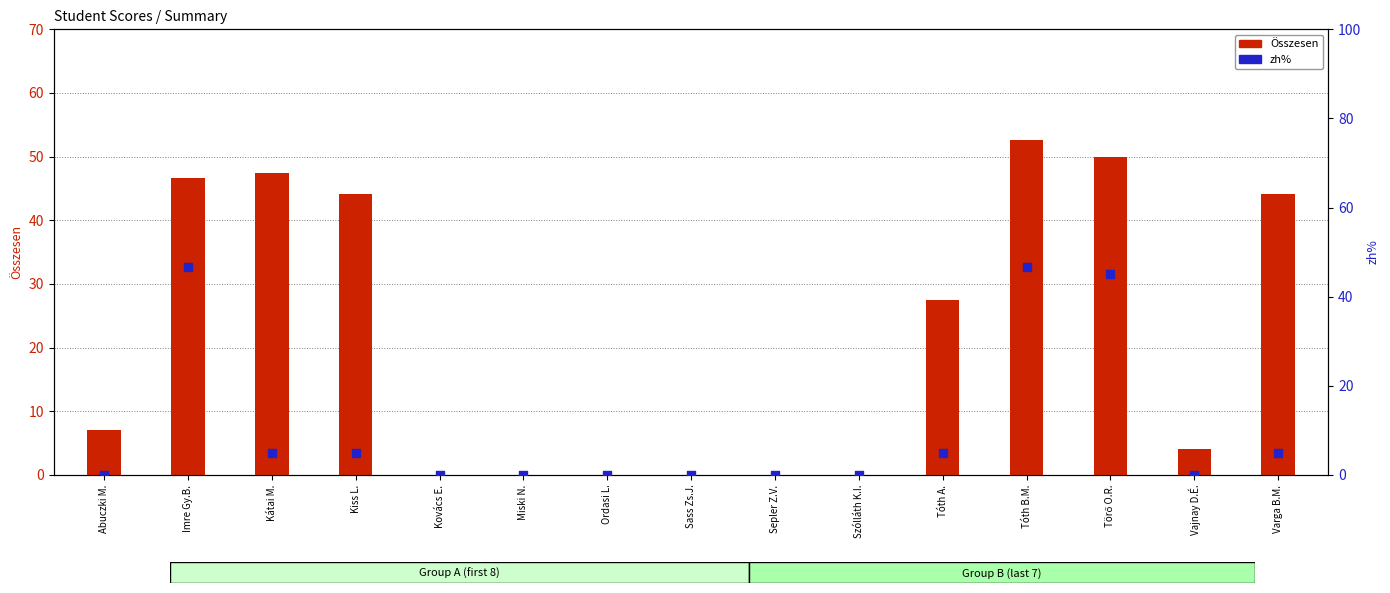

At how many categories does at least one series exceed 36?

6